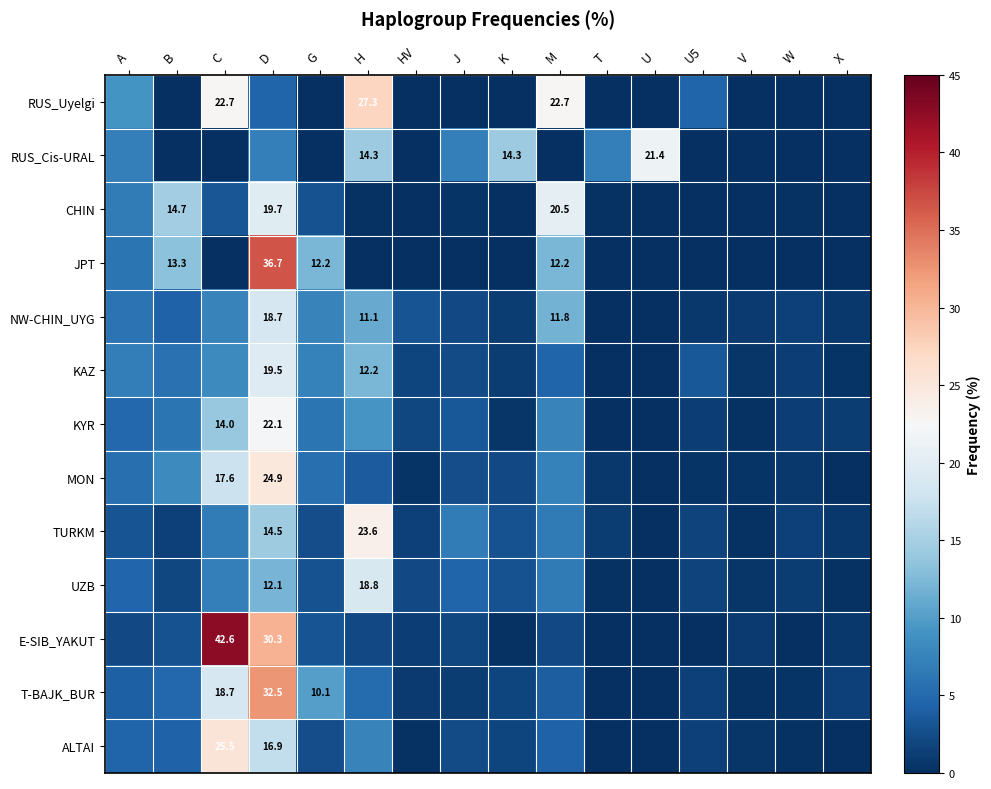

Between B and W, which series saw the biggest shift?

CHIN